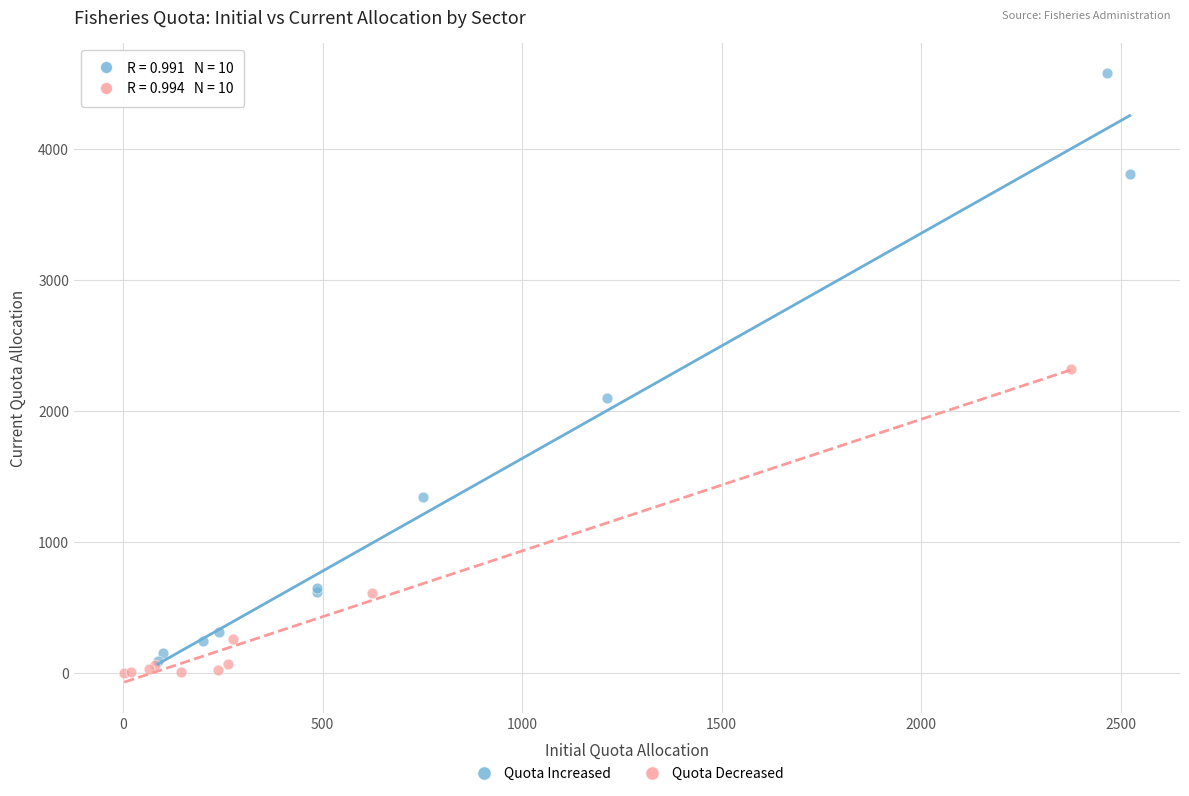

Which series contains the highest Y value?

Quota Increased